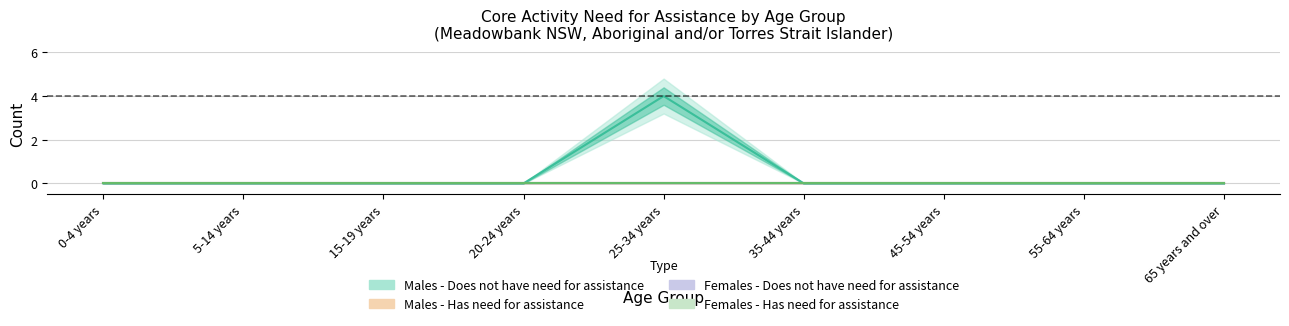

True or false: Females - Has need for assistance and Females - Does not have need for assistance cross at least once.

False